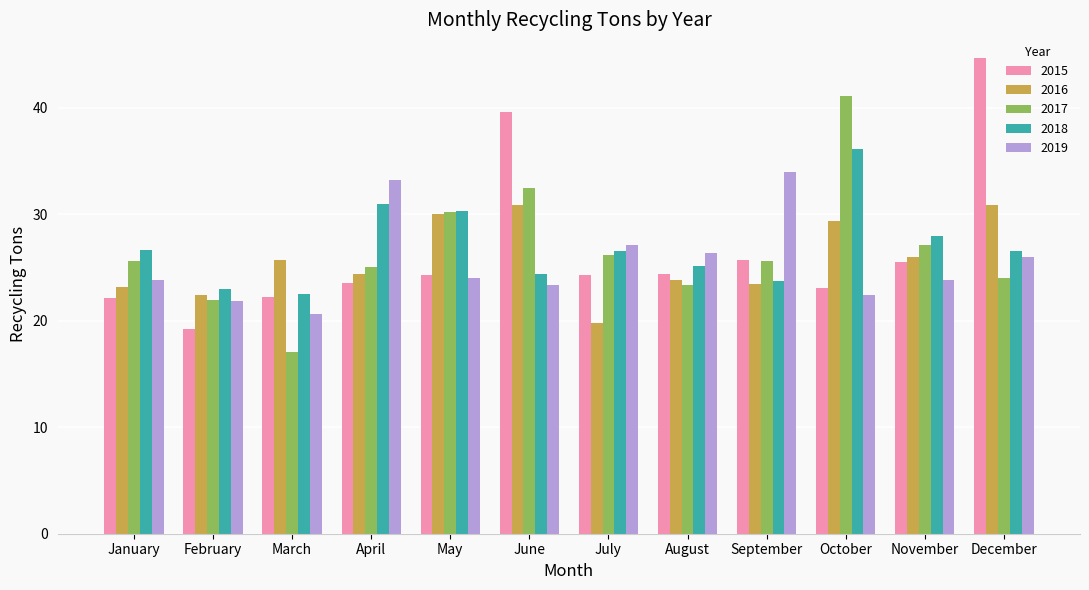

What is the minimum value for 2018?

22.6